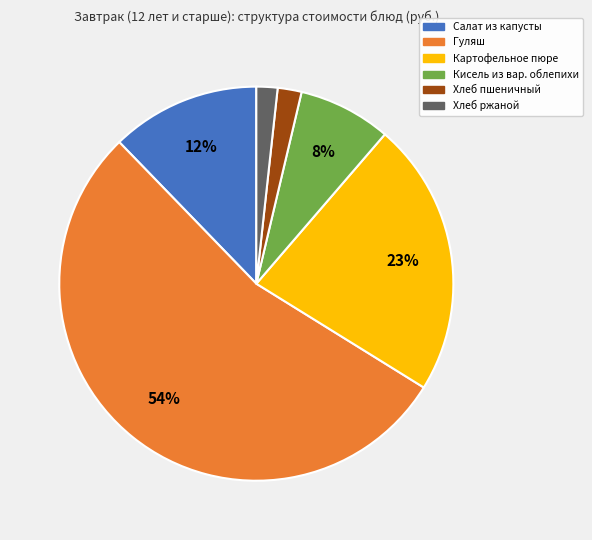

To the nearest percent, what percentage of the pie is Хлеб ржаной?

2%